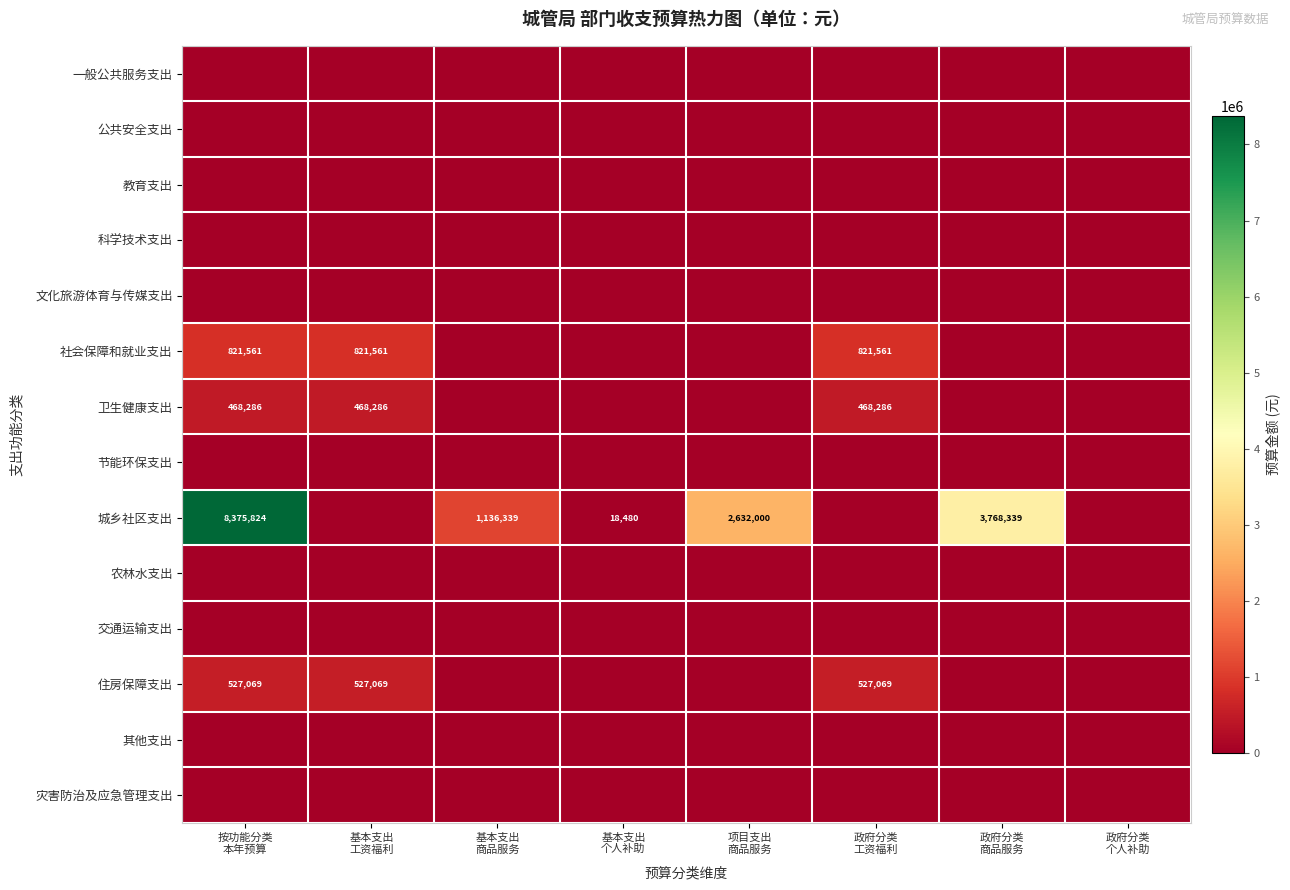

Which has a higher value, 政府分类
商品服务 or 政府分类
个人补助?

政府分类
商品服务